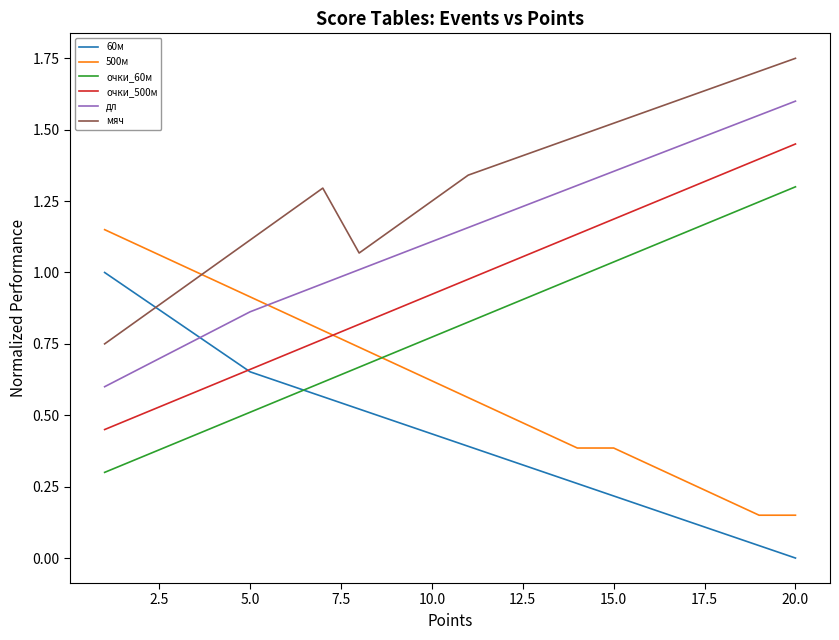

Which series has the largest total across all categories?

мяч